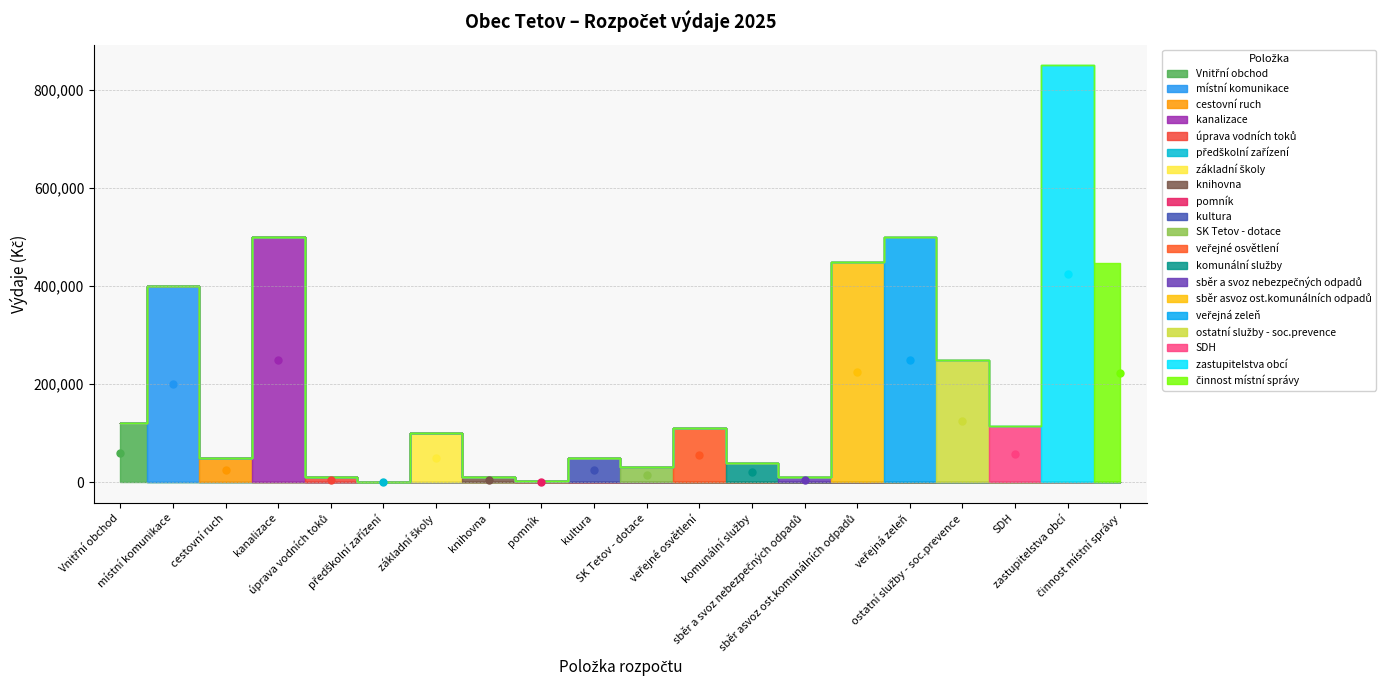

What is the label of the 6th point from the left?

předškolní zařízení